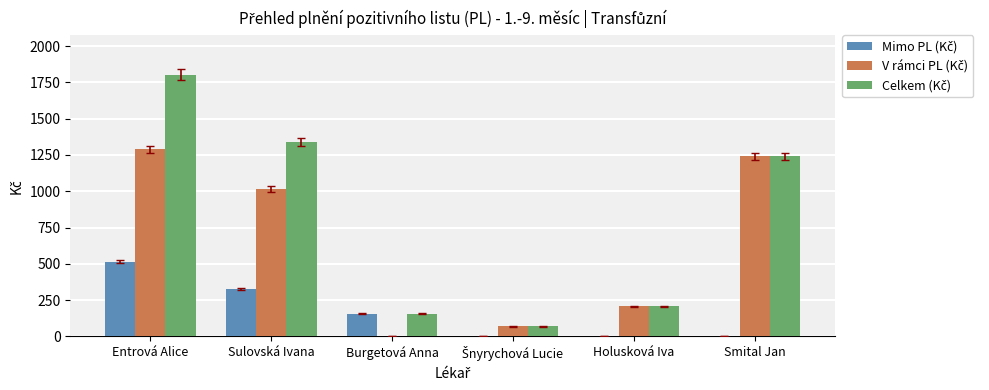

Which label corresponds to the largest value in the chart?

Entrová Alice